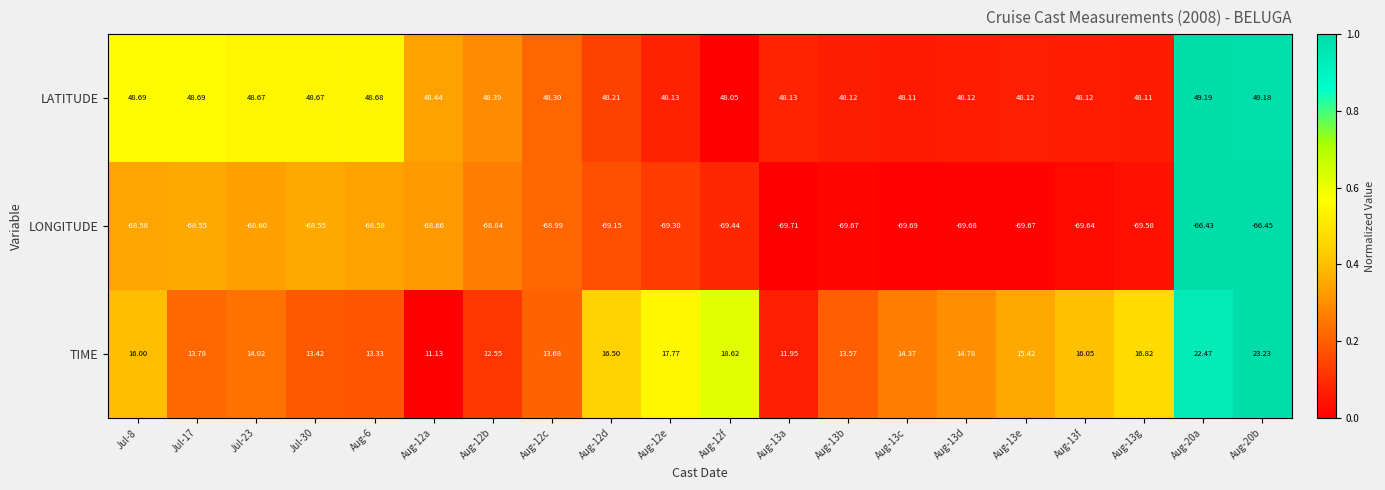

Which series changed the most between Aug-13d and Aug-13g?

TIME